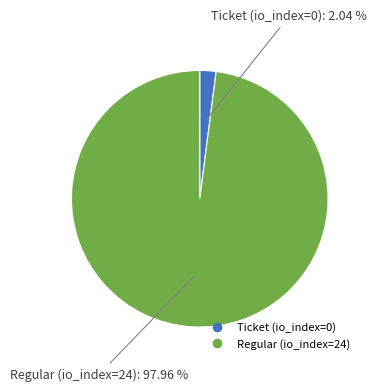

To the nearest percent, what is the difference between the largest and smallest slice percentages?

96%